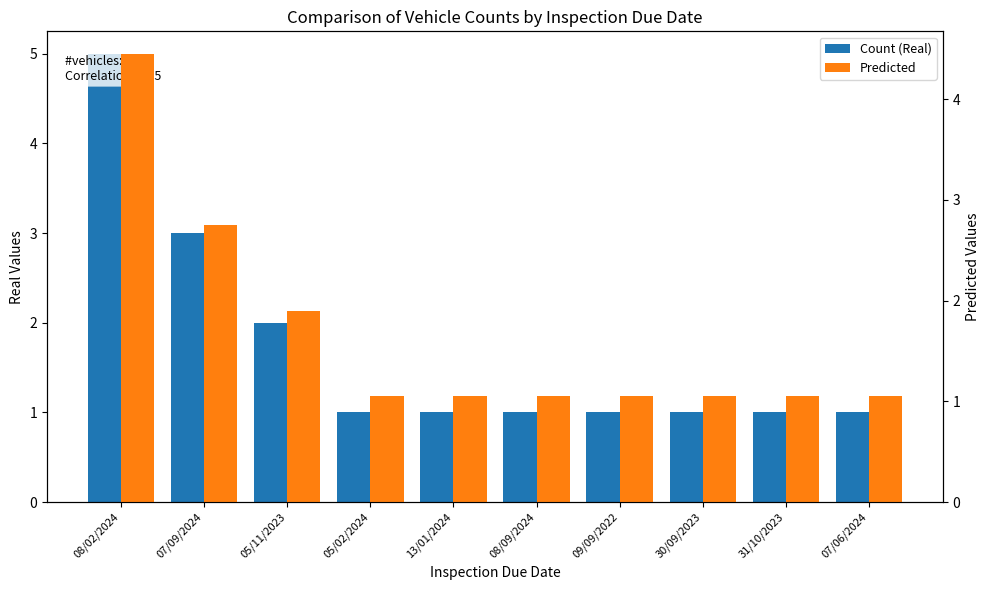

At which label does Predicted reach its minimum?

05/02/2024